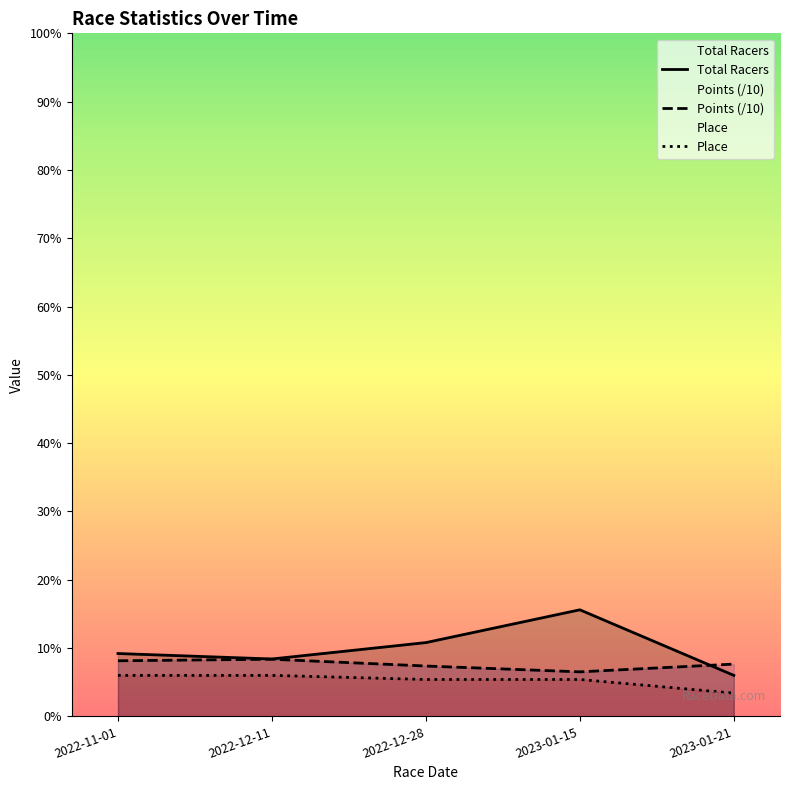

Does the chart display data point markers on the line(s)?

No